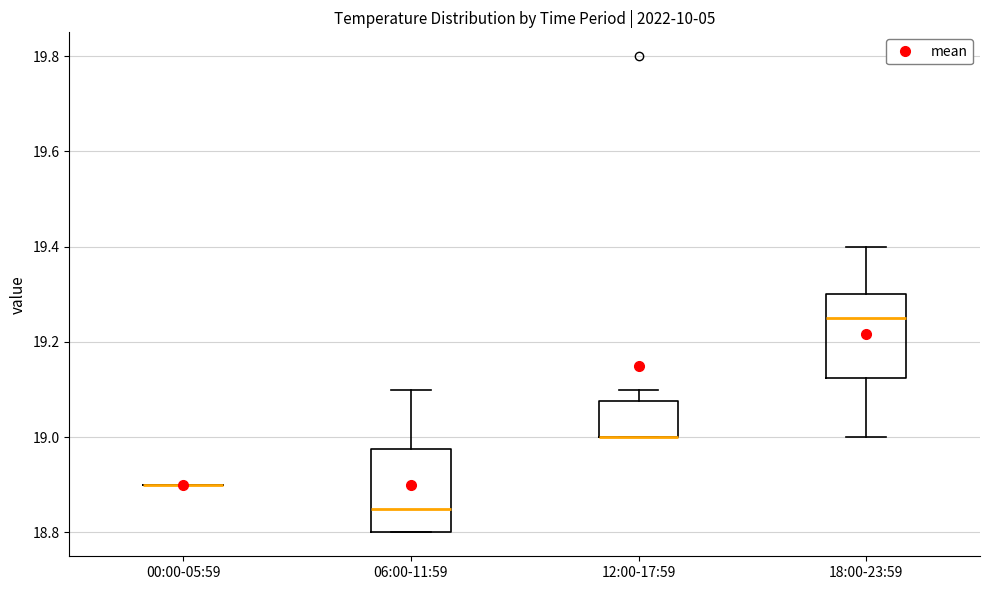

Reading left to right, read every box against the y-axis: the position of its median line, the range the box covers, and the ends of its whiskers. The values are not printed on the chart, so give them approximately, as read against the axis.

00:00-05:59: box collapsed to a line at 18.90, whiskers 18.90 to 18.90
06:00-11:59: median 18.86, box 18.80 to 18.98, whiskers 18.80 to 19.10
12:00-17:59: median 19.00 (drawn on the box's lower edge), box 19.00 to 19.08, whiskers 19.00 to 19.10
18:00-23:59: median 19.26, box 19.12 to 19.30, whiskers 19.00 to 19.40